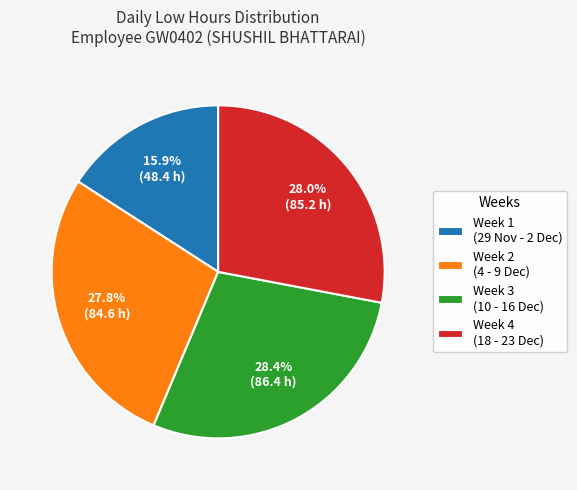

What is the smallest slice in the pie chart?

Week 1 (29 Nov - 2 Dec)